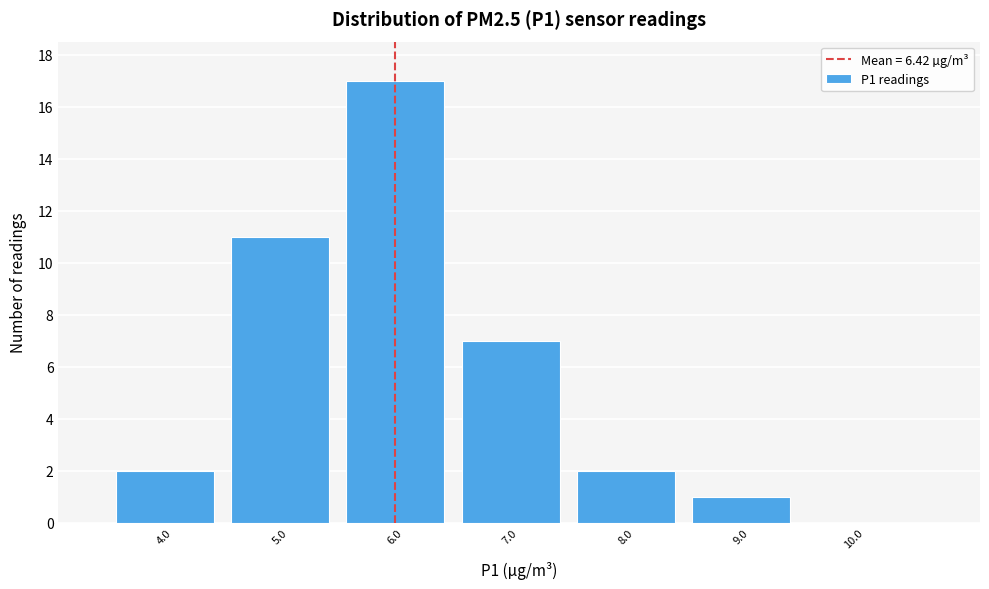

Reading left to right, what are all the values shown in this chart?

4.0=2	5.0=11	6.0=17	7.0=7	8.0=2	9.0=1	10.0=0